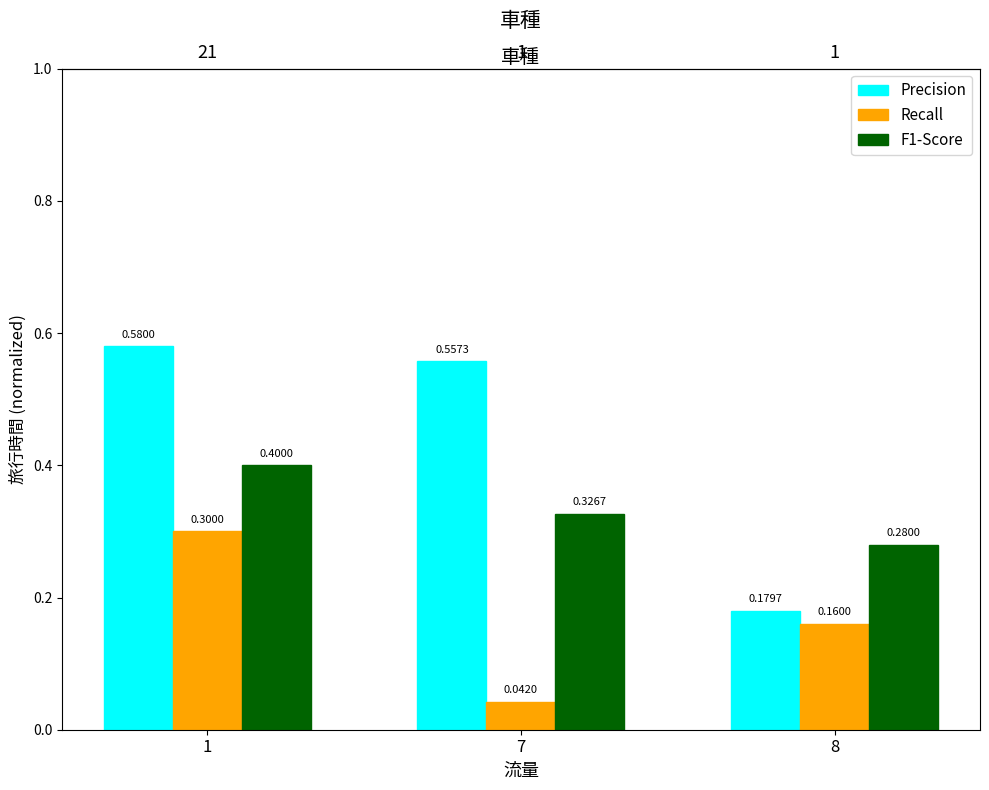

At which category does the chart reach its minimum across all series?

7